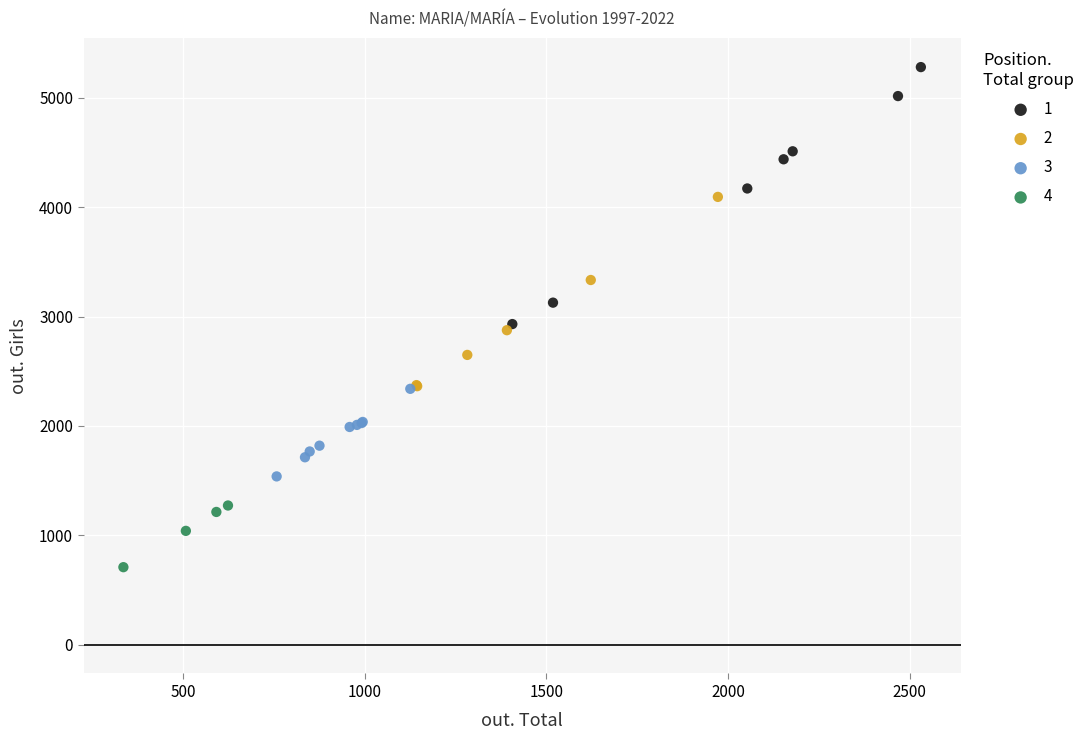

Which series reaches the minimum Y coordinate?

4